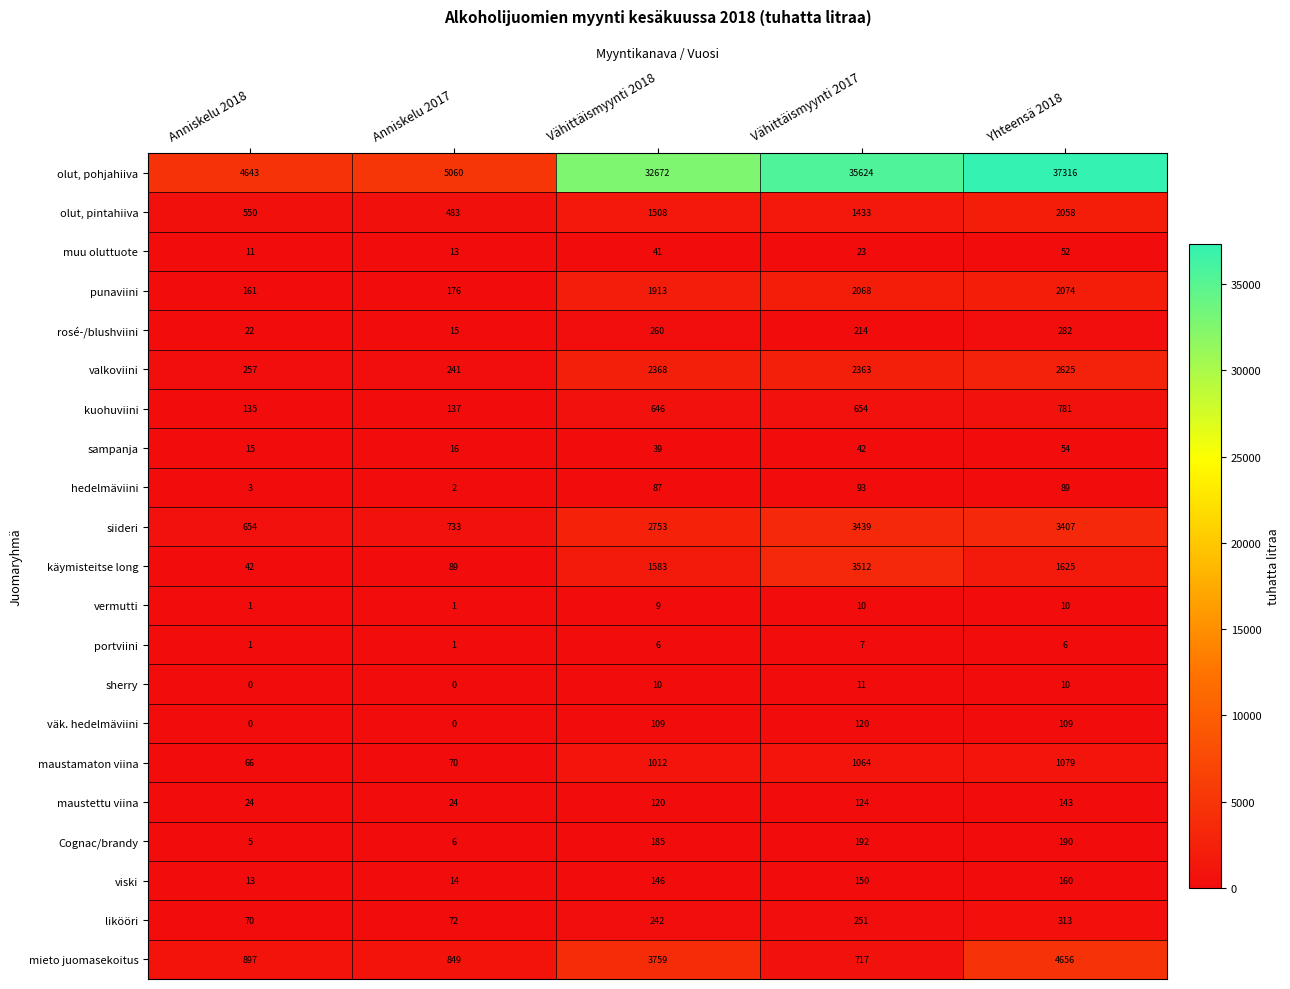

True or false: valkoviini has a value of 3802 at Yhteensä 2018.

False